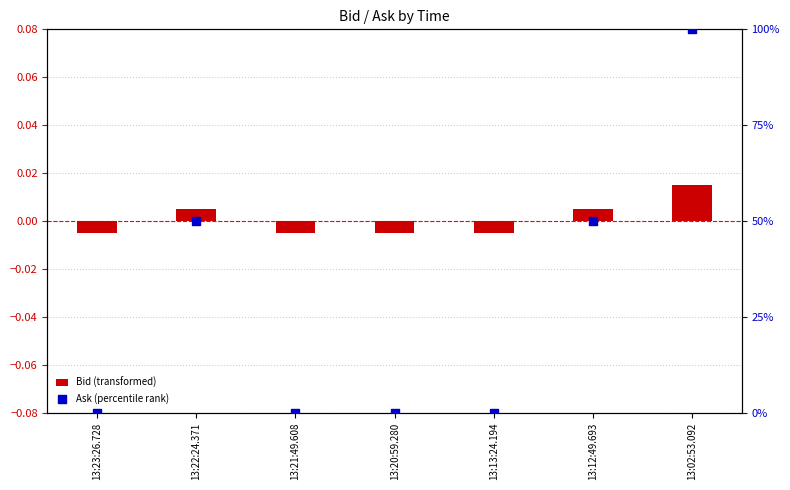

What are all the series names shown in the legend?

Bid (transformed), Ask (percentile rank)